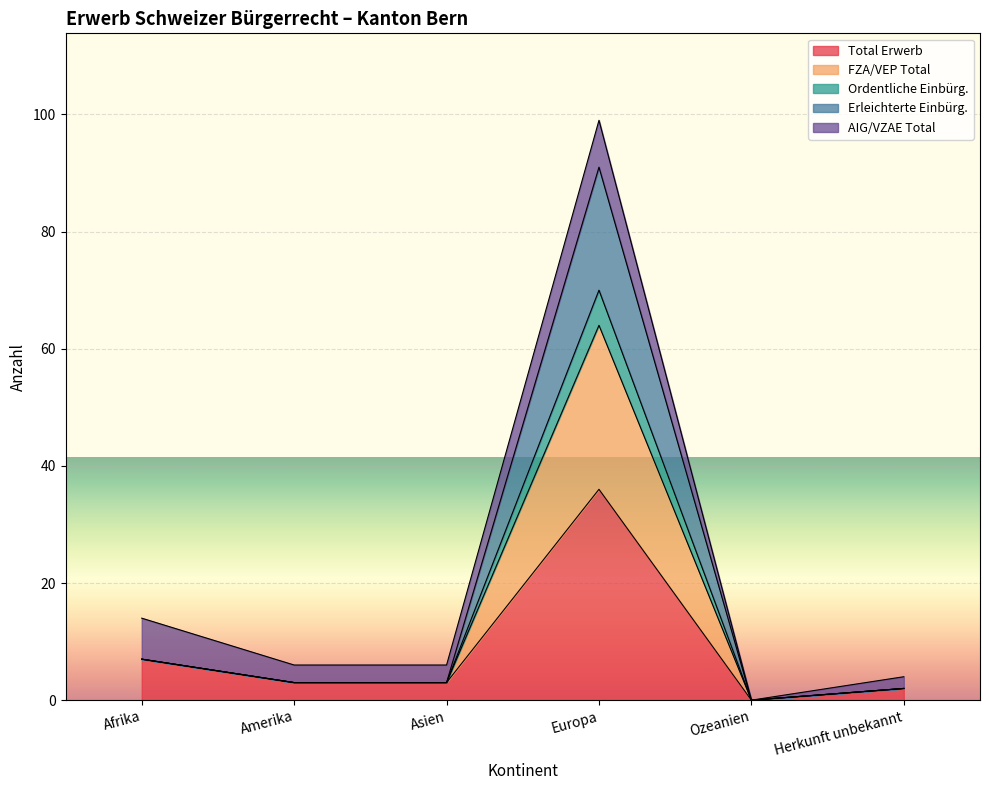

True or false: Total Erwerb and Erleichterte Einbürg. intersect in this chart.

False